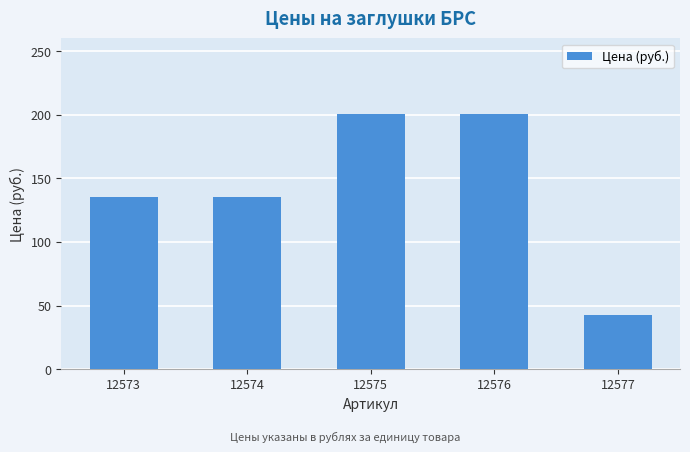

What is the minimum value shown in the chart?

42.5